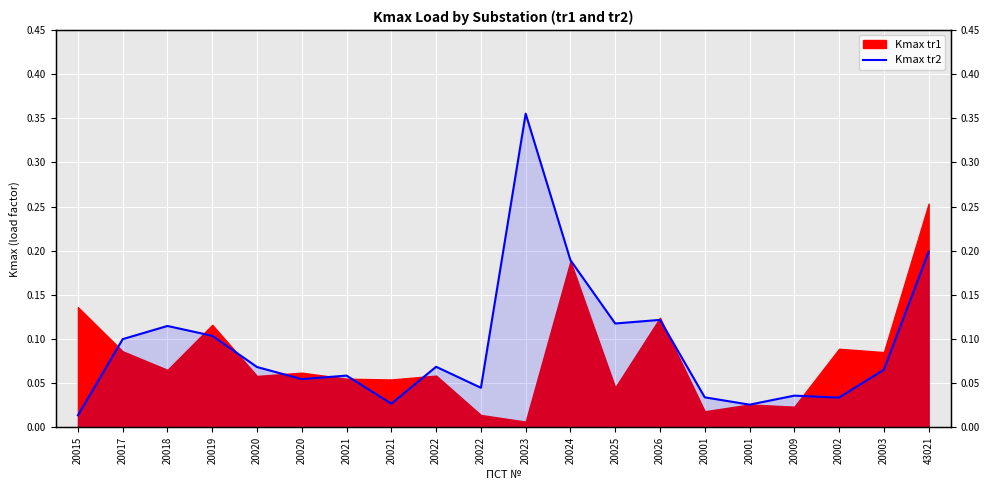

How many lines are shown in the chart?

1